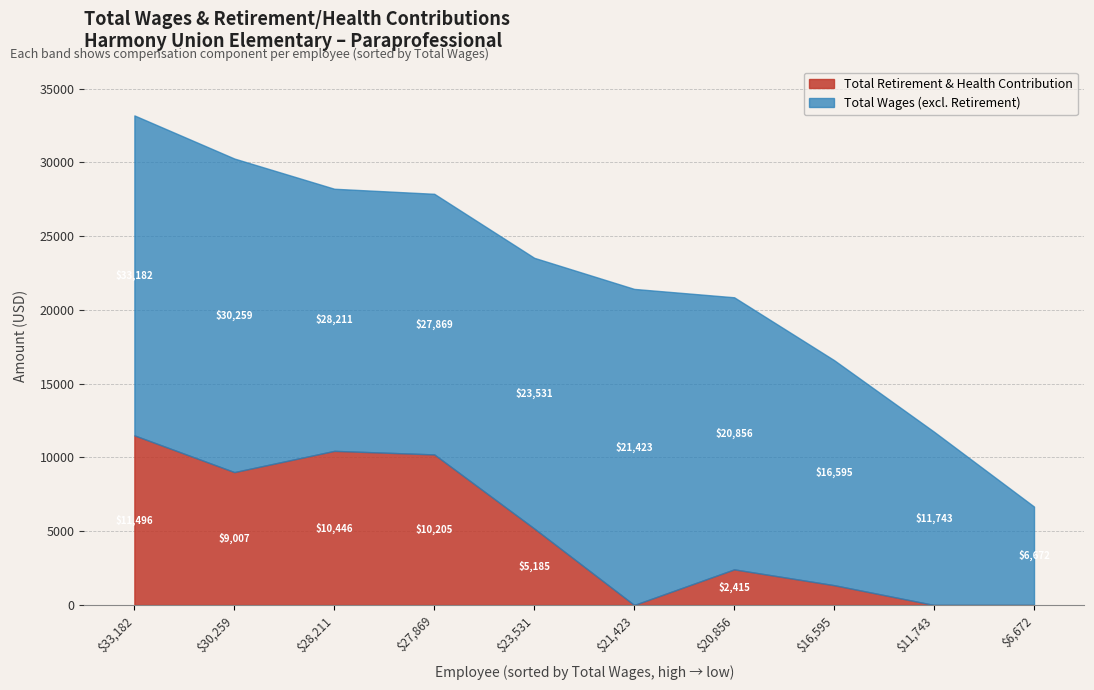

What is the spread (max minus min) of values at 6672?

6672